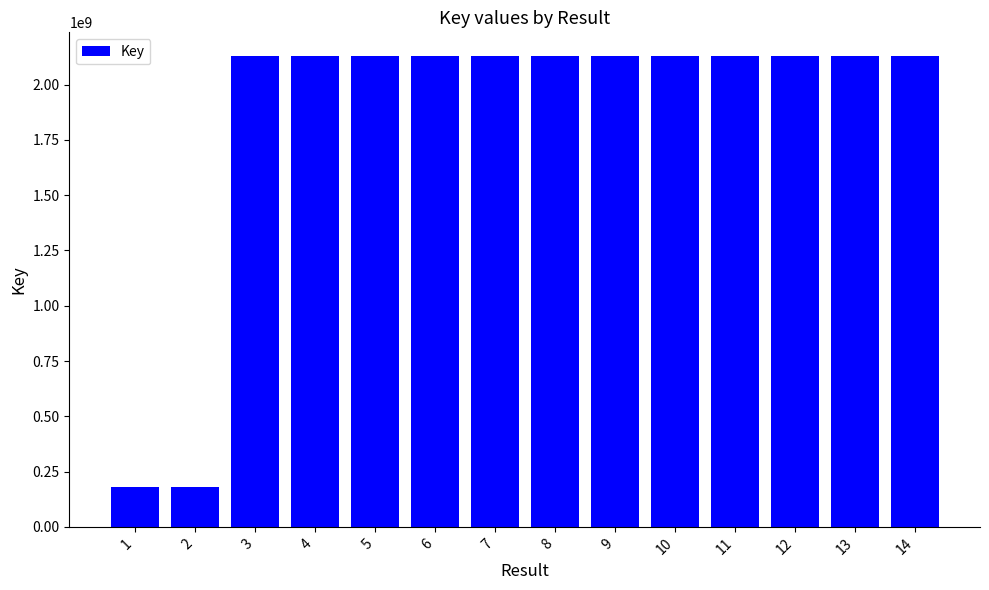

Approximately how many times larger is the value at 4 compared to 9?

1.0